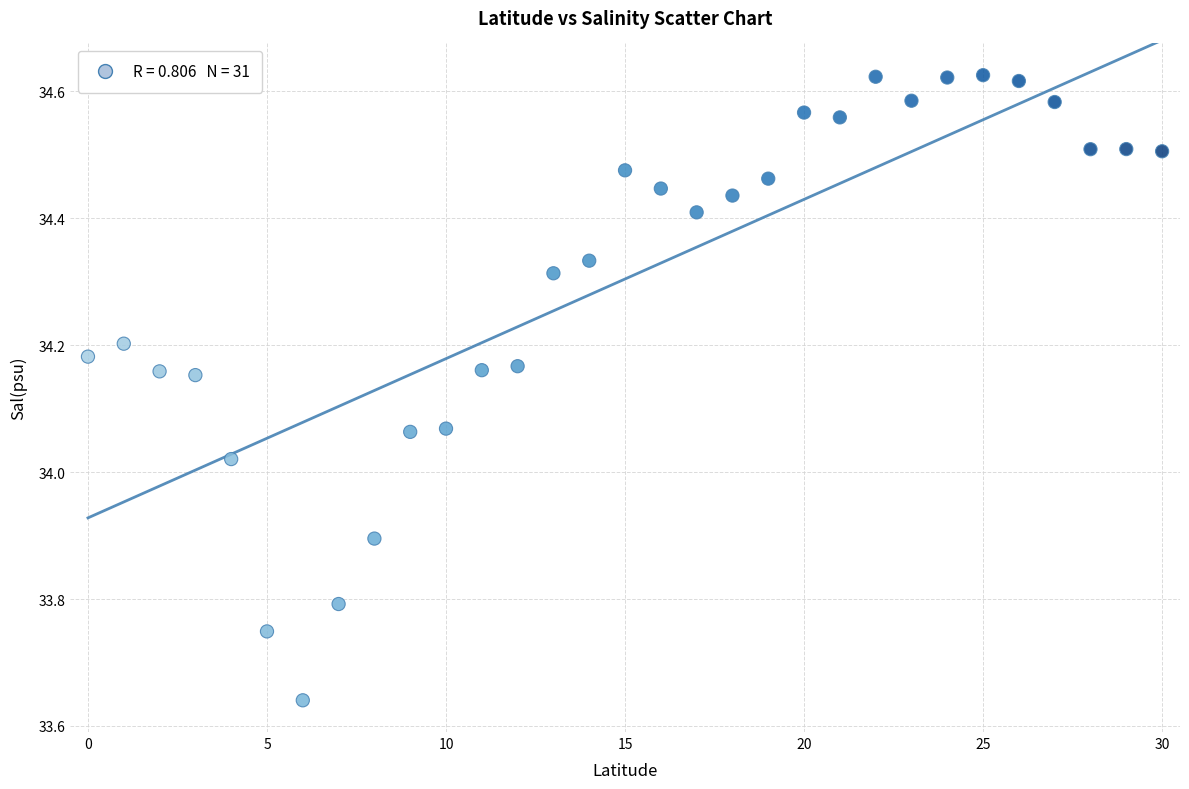

What is the range of Y values (max minus min)?

1.0